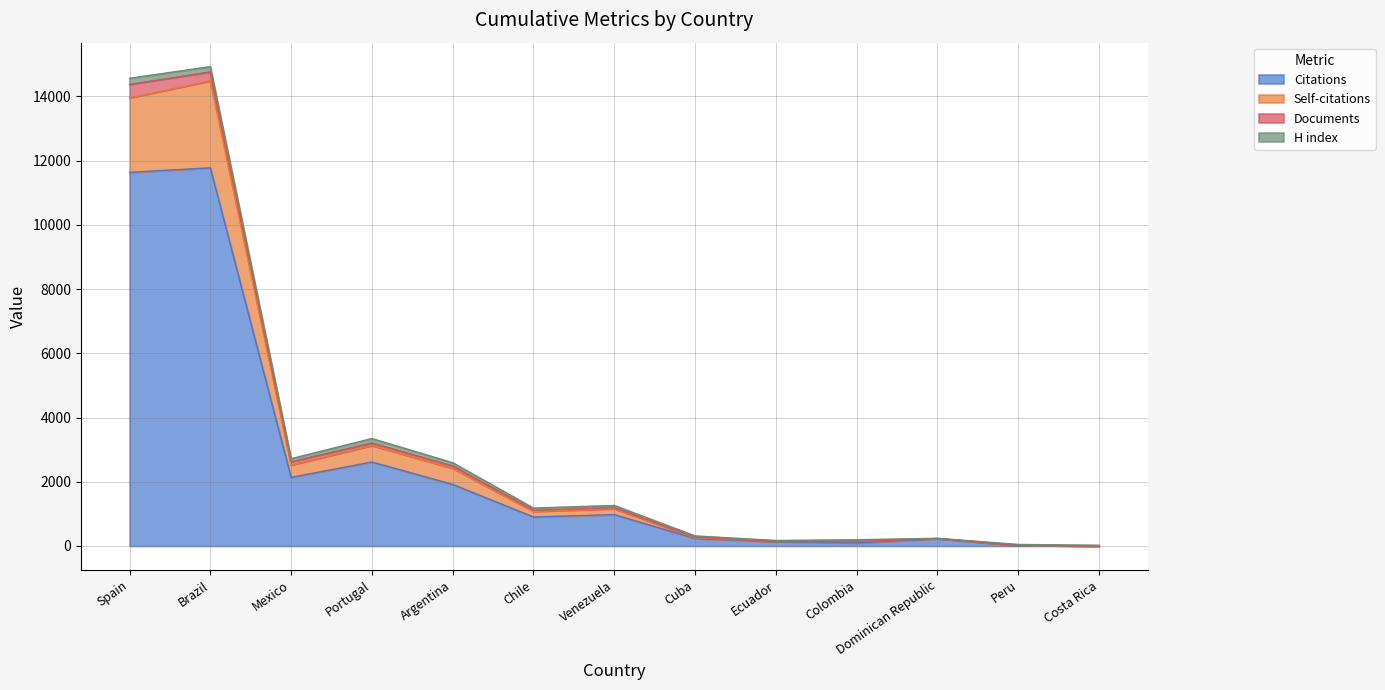

Which series changed the most between Portugal and Venezuela?

Self-citations